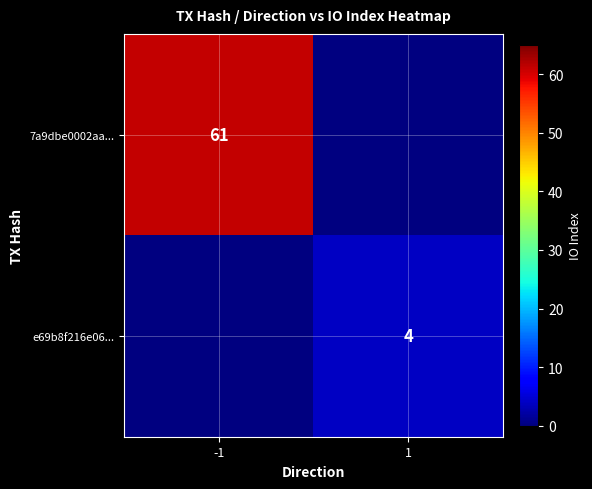

The value of 7a9dbe0002aa... at -1 is 61. True or false?

True